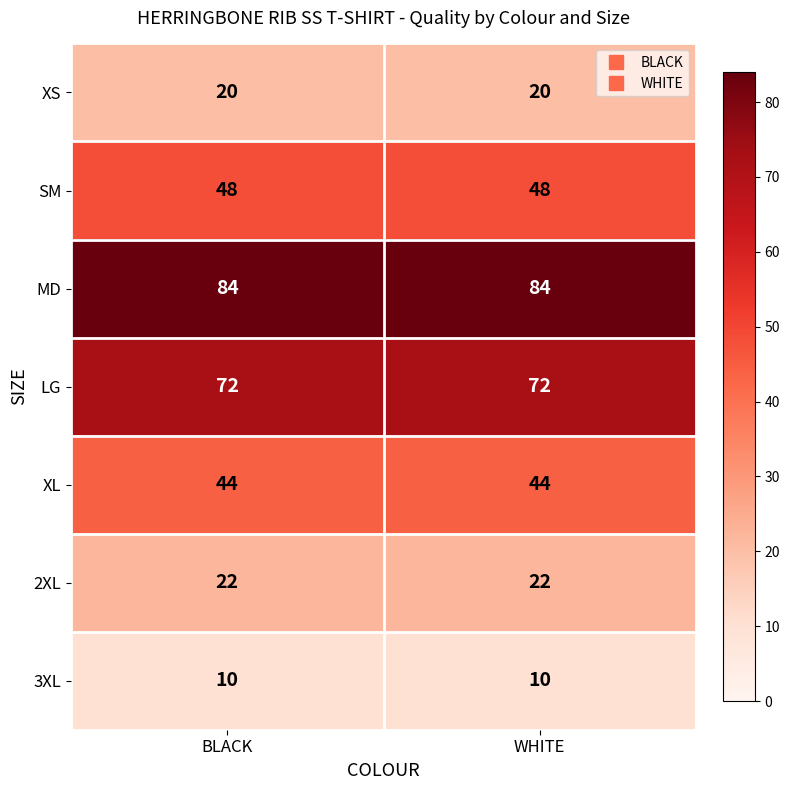

What is the total value across all series at BLACK?

300